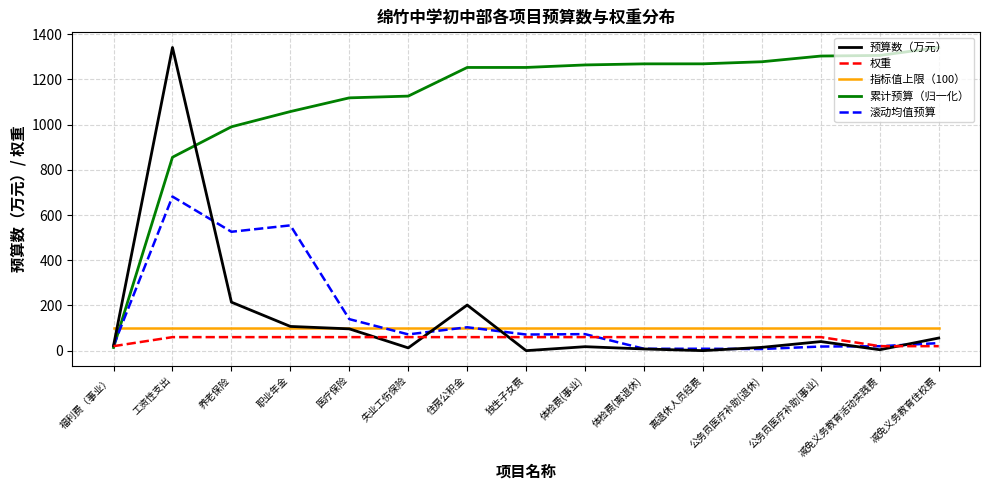

Does the chart display data point markers on the line(s)?

No